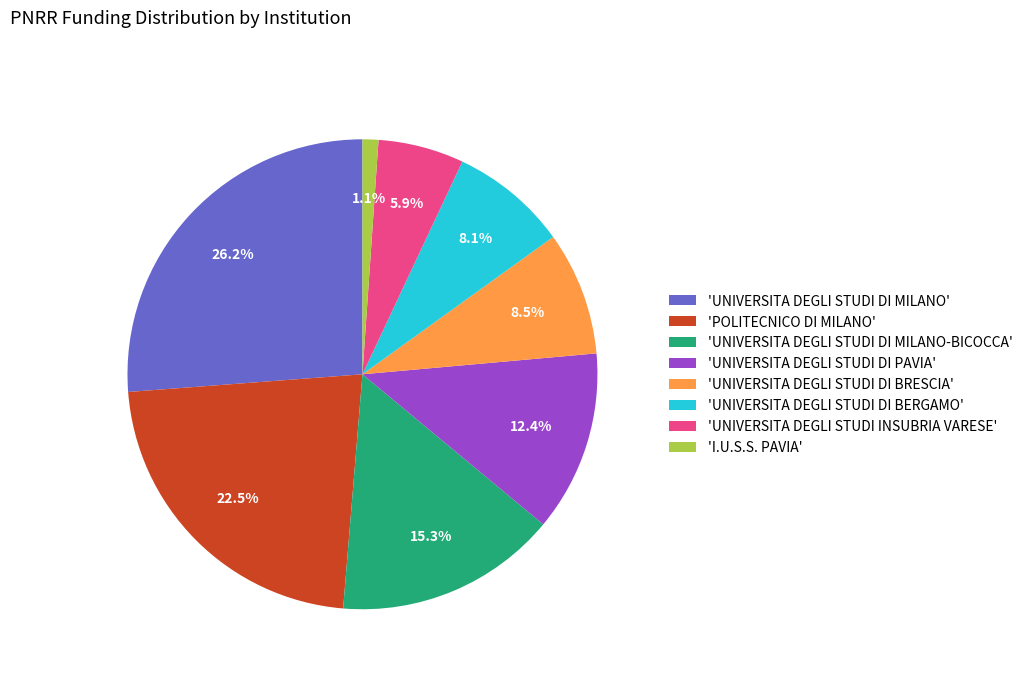

Which slice is the largest?

'UNIVERSITA DEGLI STUDI DI MILANO'